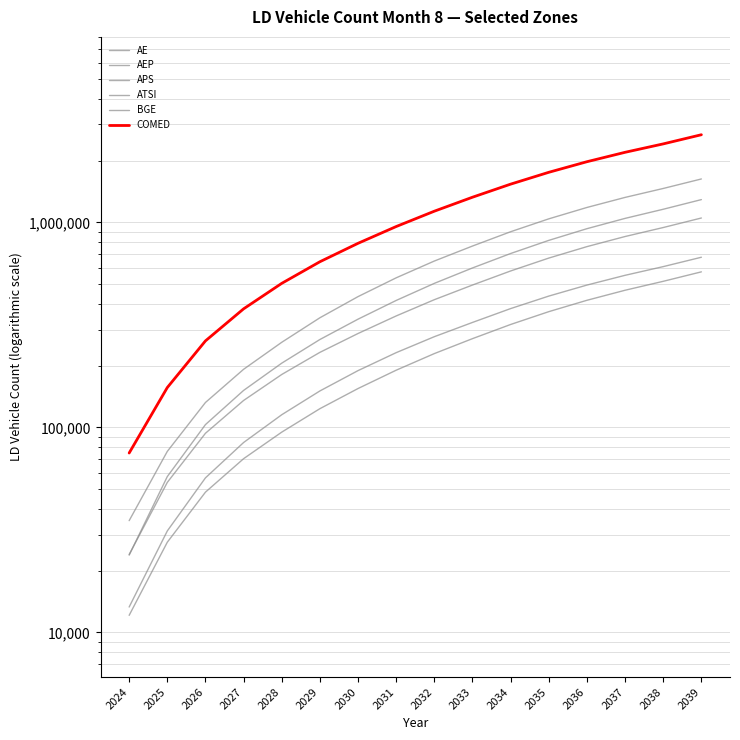

What is the greatest value displayed?

2673383